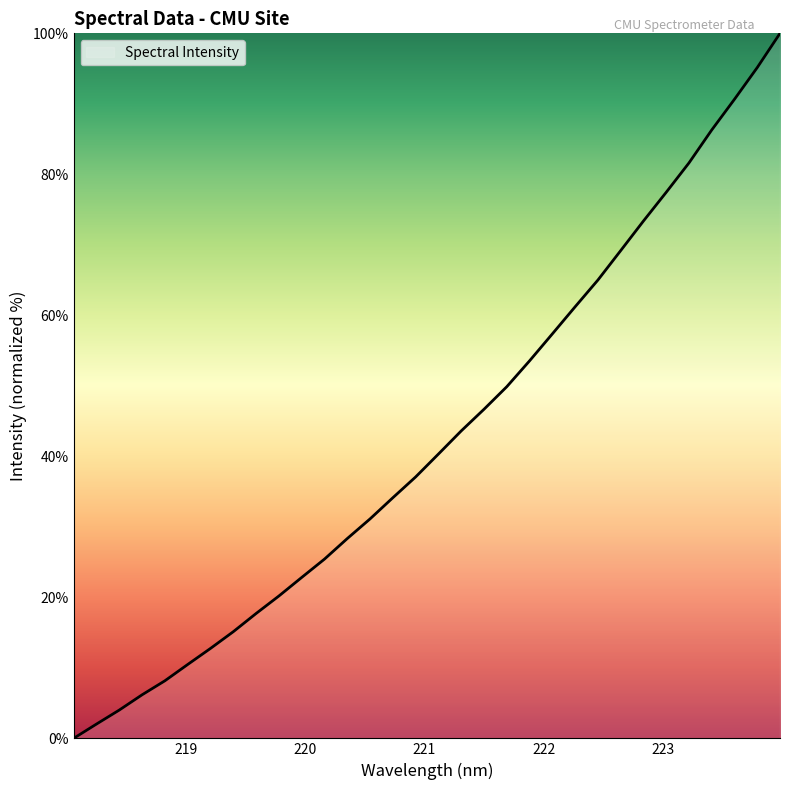

What is the difference between the maximum and minimum values?

100.0